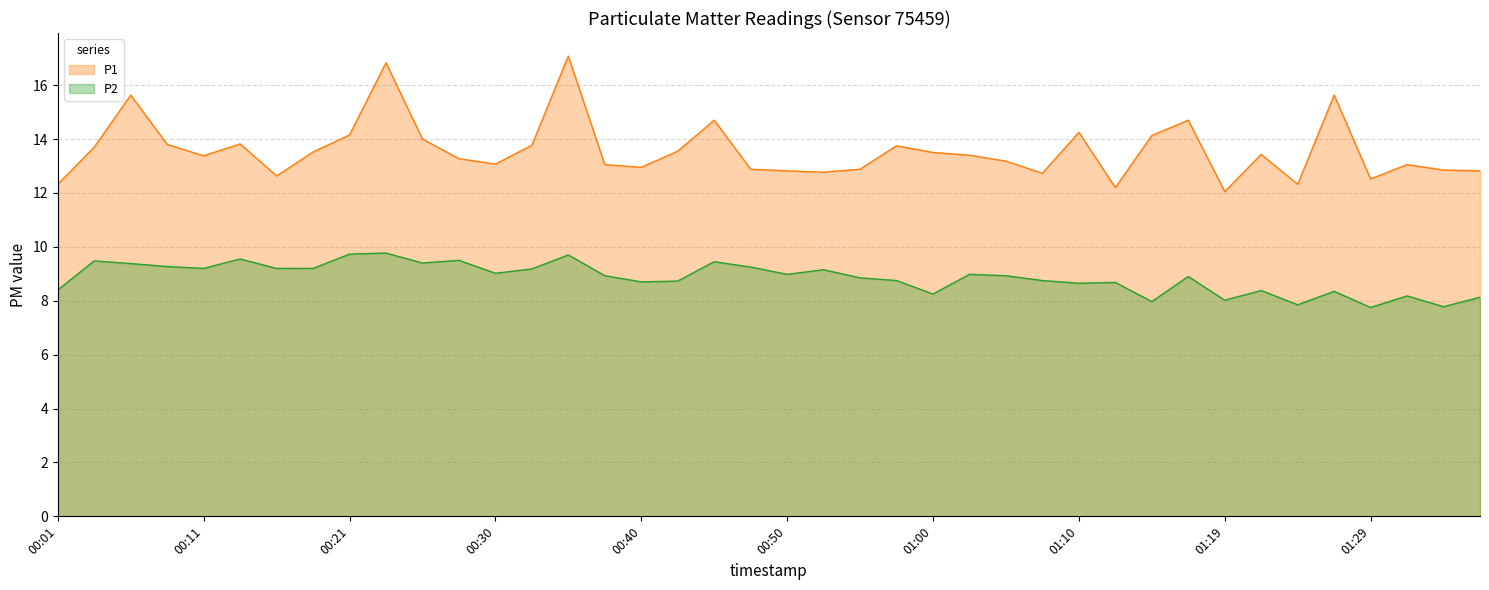

At 00:35, list the series in order from smallest to largest.

P2, P1